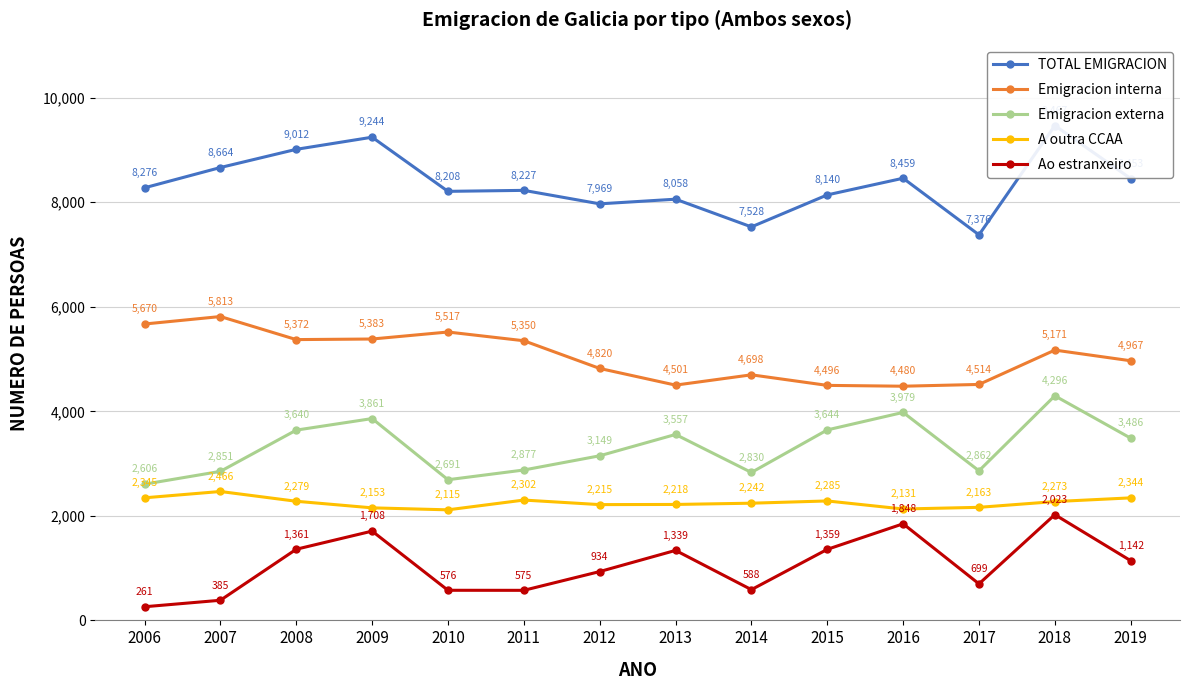

Where is the first local maximum for TOTAL EMIGRACION?

2009